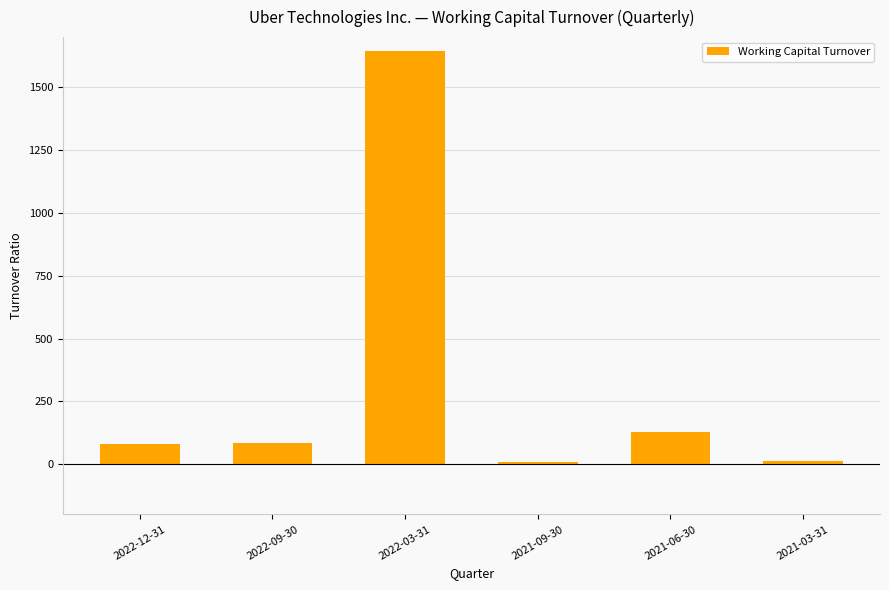

Are the bars horizontal?

No